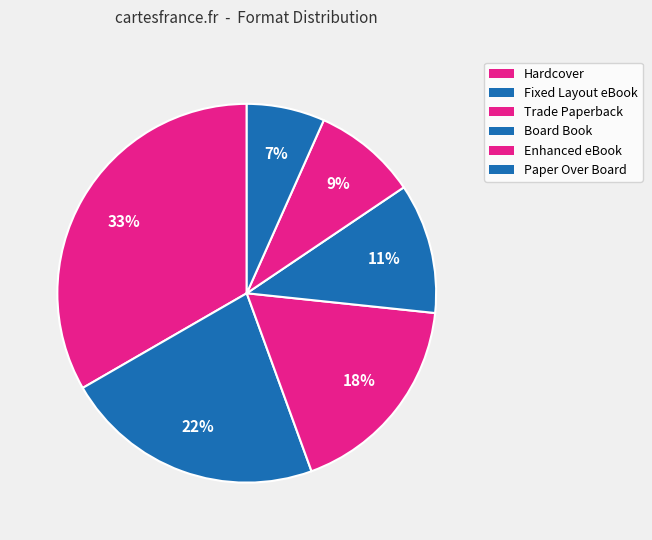

Is Fixed Layout eBook the majority of the pie?

No